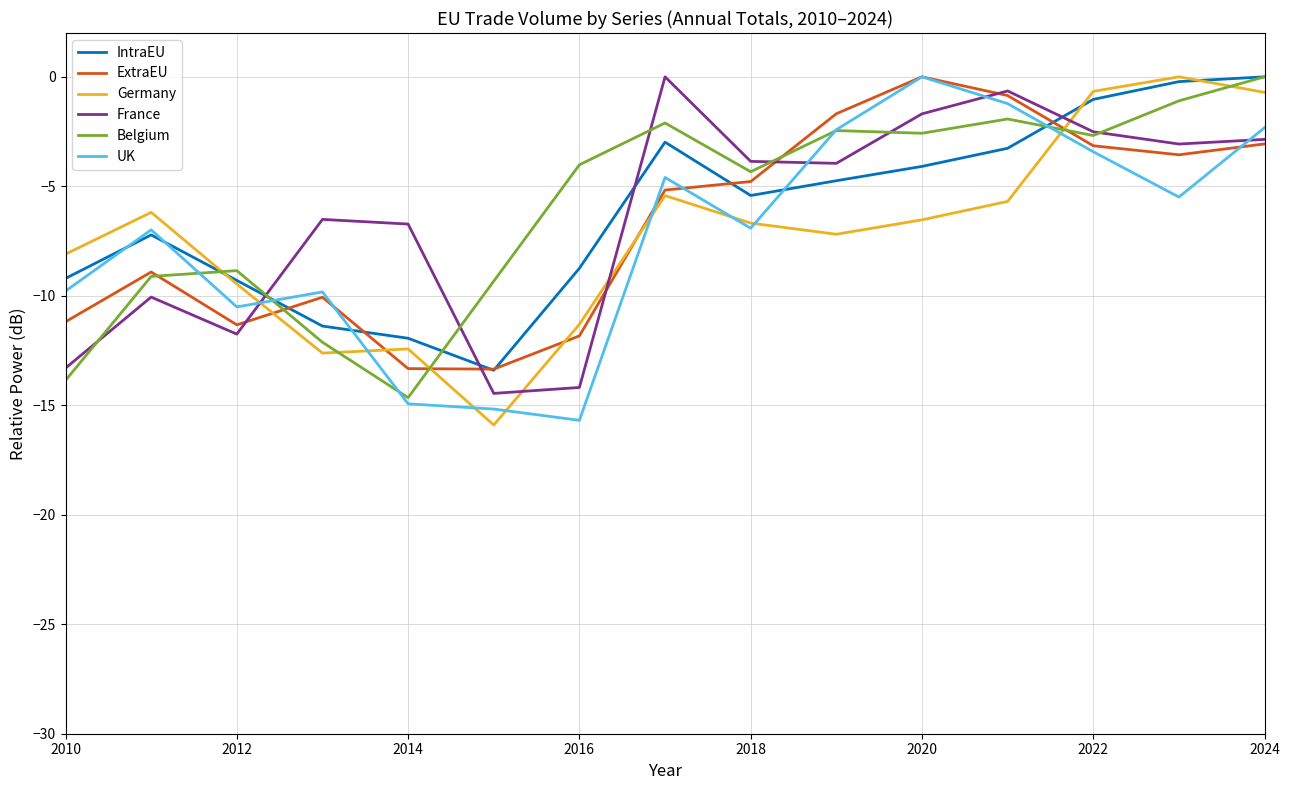

True or false: France and IntraEU cross at least once.

True